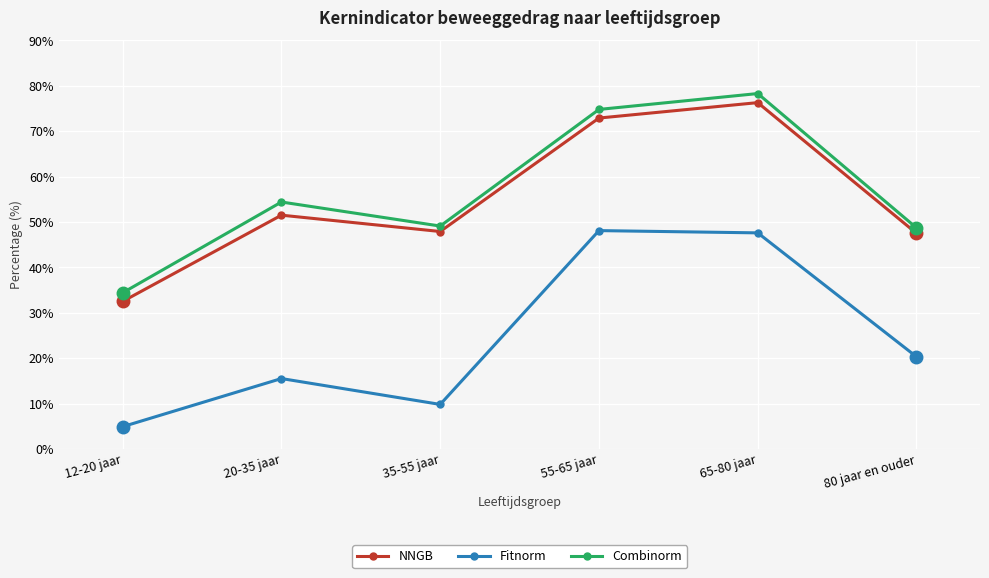

How many data points does each series have?

6